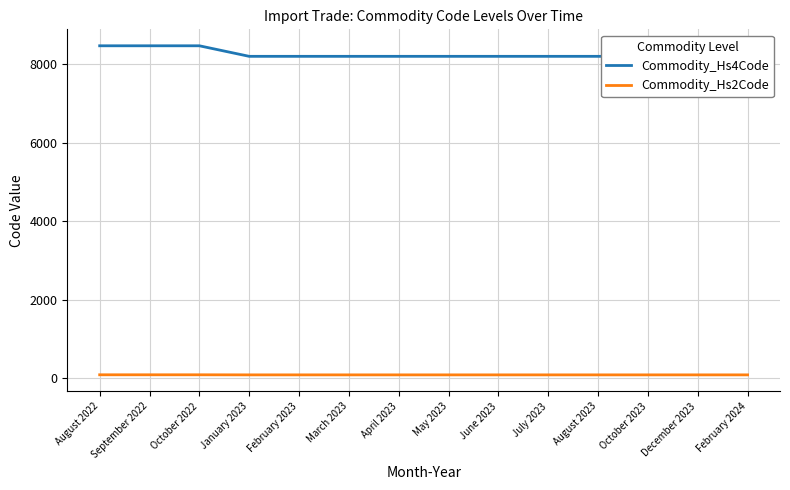

Which has a higher value, April 2023 or September 2022?

September 2022